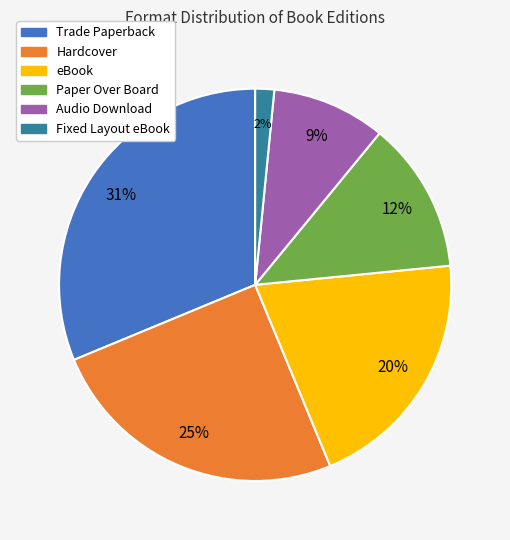

Is it true that Paper Over Board is 26% of the pie?

False